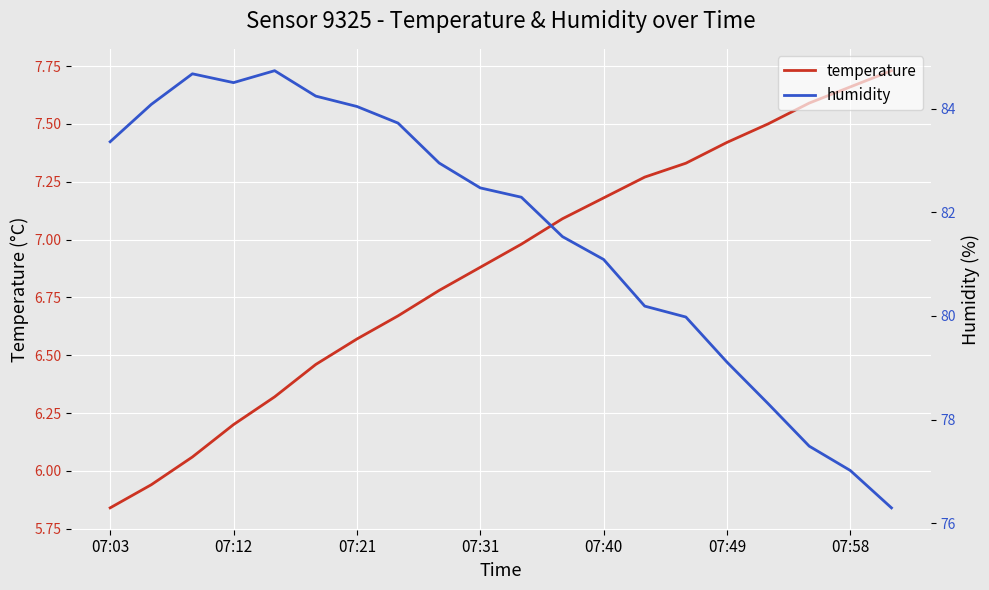

Which category has the lowest value in the temperature series?

07:03